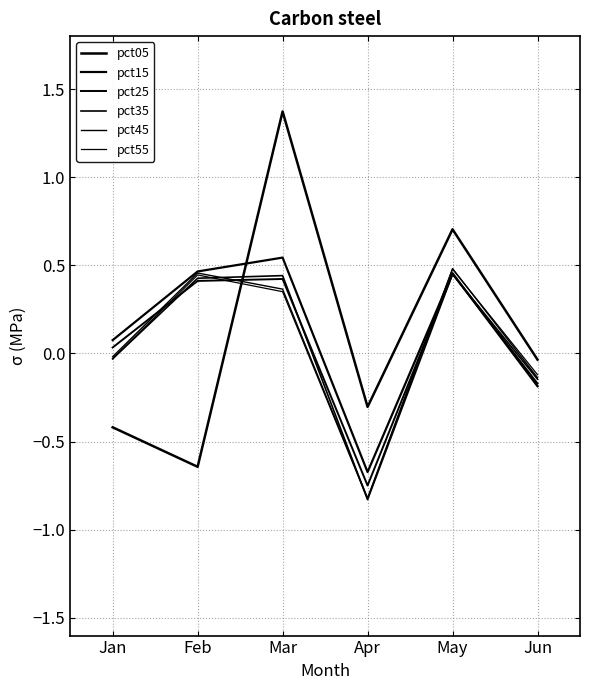

Reading left to right, list all the values displayed in this chart.

pct05: Jan=-0.4	Feb=-0.6	Mar=1.4	Apr=-0.3	May=0.7	Jun=-0.0
pct15: Jan=0.1	Feb=0.5	Mar=0.5	Apr=-0.7	May=0.5	Jun=-0.2
pct25: Jan=0.0	Feb=0.4	Mar=0.4	Apr=-0.7	May=0.5	Jun=-0.2
pct35: Jan=-0.0	Feb=0.4	Mar=0.4	Apr=-0.8	May=0.5	Jun=-0.1
pct45: Jan=-0.0	Feb=0.5	Mar=0.4	Apr=-0.8	May=0.5	Jun=-0.1
pct55: Jan=-0.0	Feb=0.4	Mar=0.4	Apr=-0.8	May=0.5	Jun=-0.1